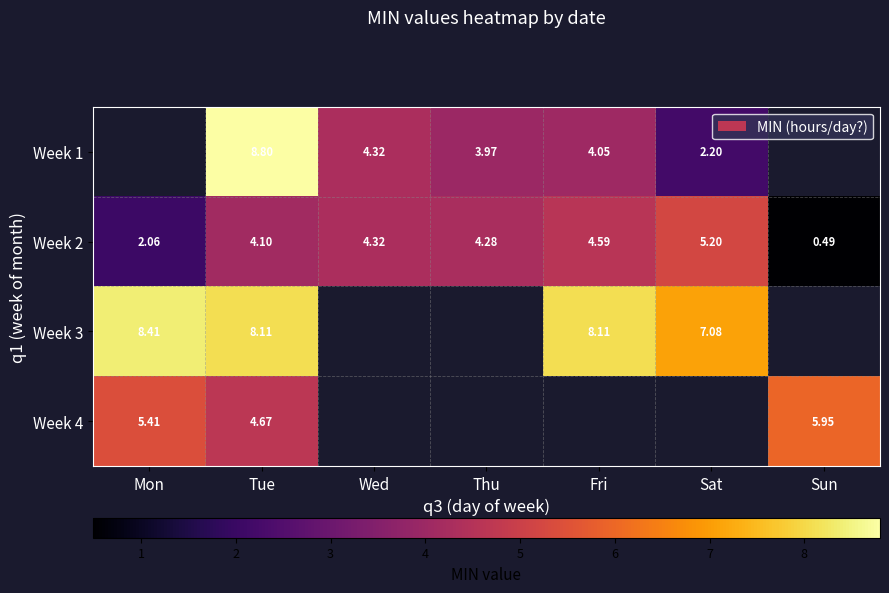

How many data points does each series have?

7